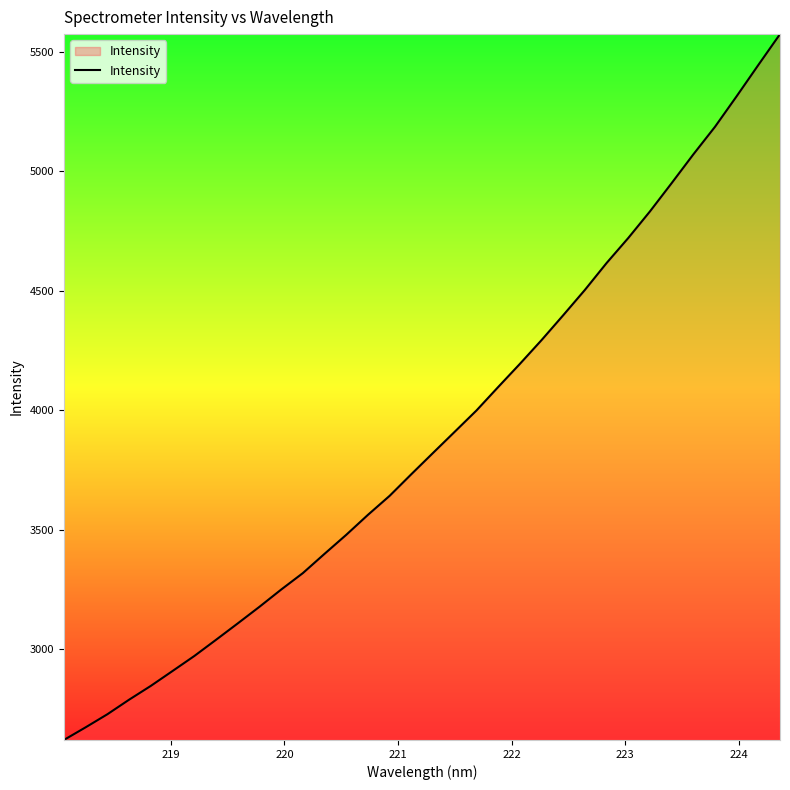

What is the difference between the maximum and minimum values?

2953.2